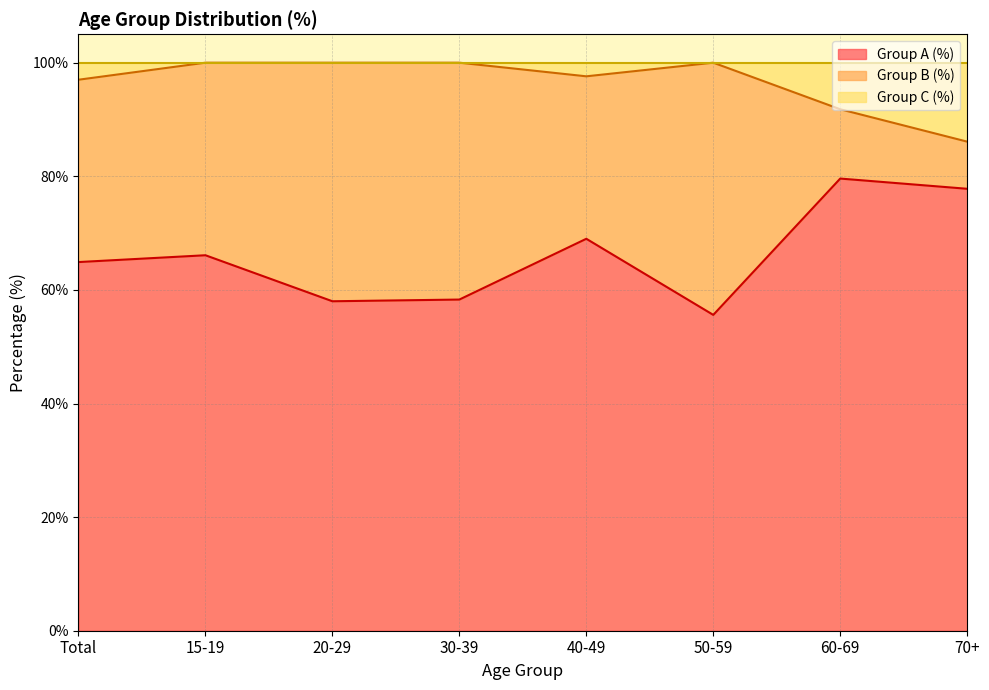

List the labels in order of Group A (%) line value, largest first.

60-69, 70+, 40-49, 15-19, Total, 30-39, 20-29, 50-59